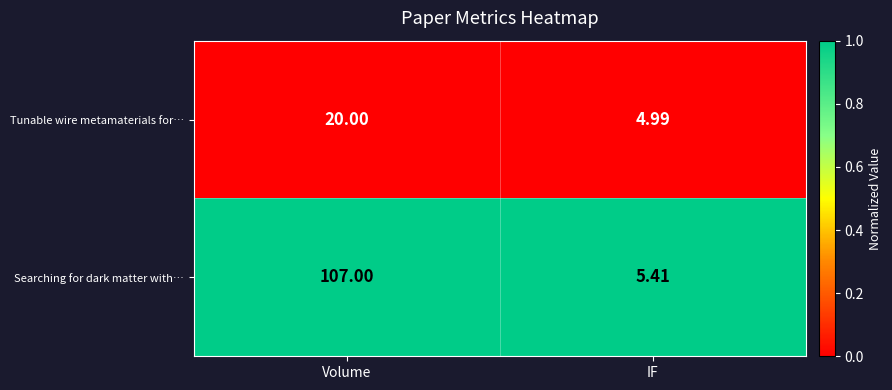

Which series has the largest total across all categories?

Searching for dark matter with…